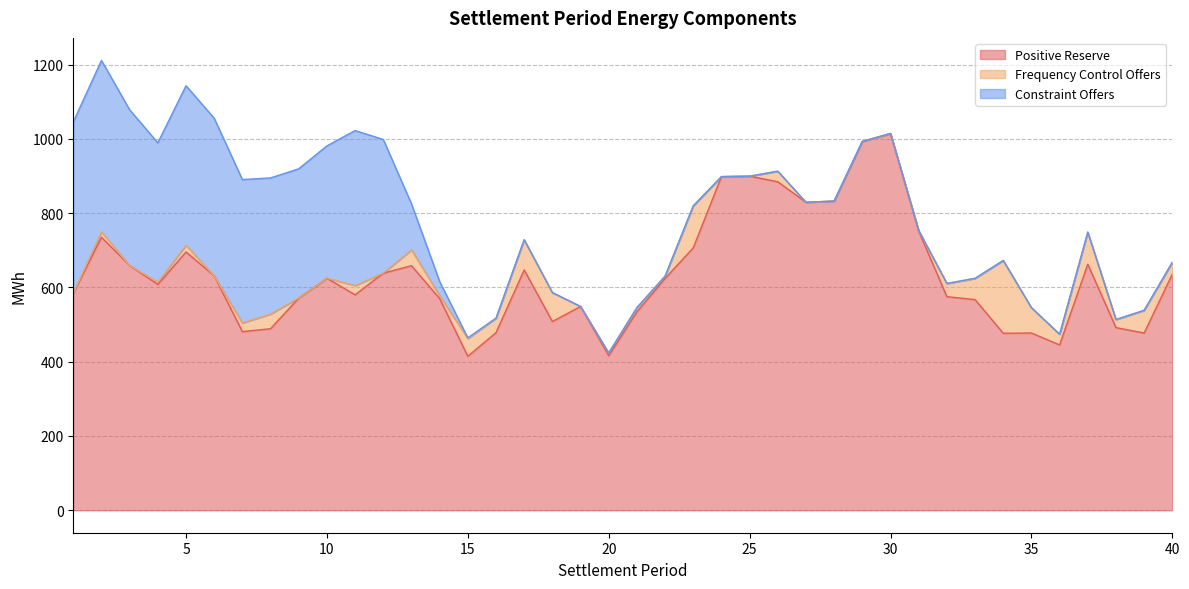

Is it true that Frequency Control Offers equals 0.0 at 10?

True